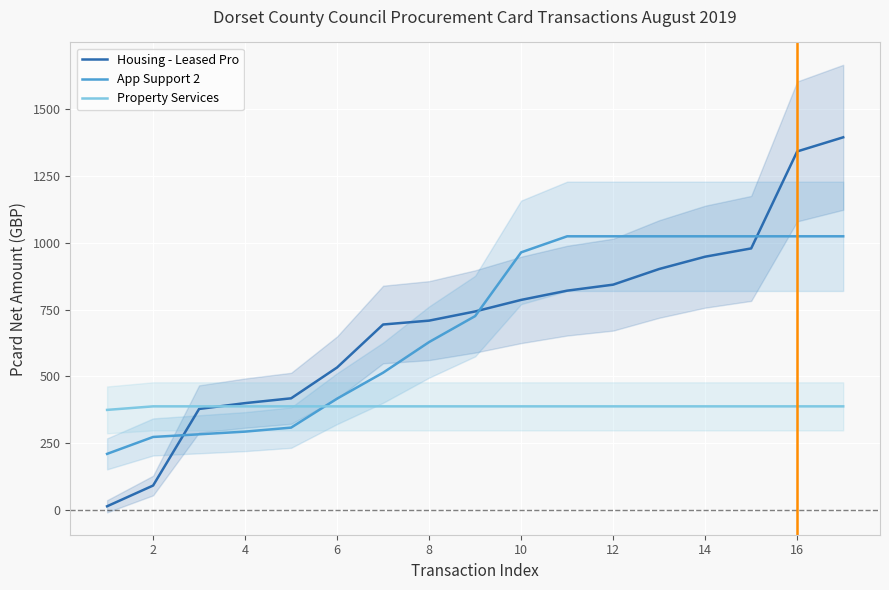

What is the lowest value of the App Support 2 series?

210.7